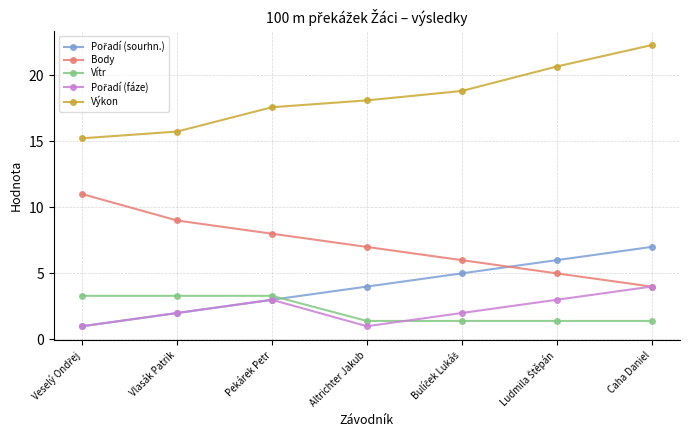

What position from the right is Vlasák Patrik?

6